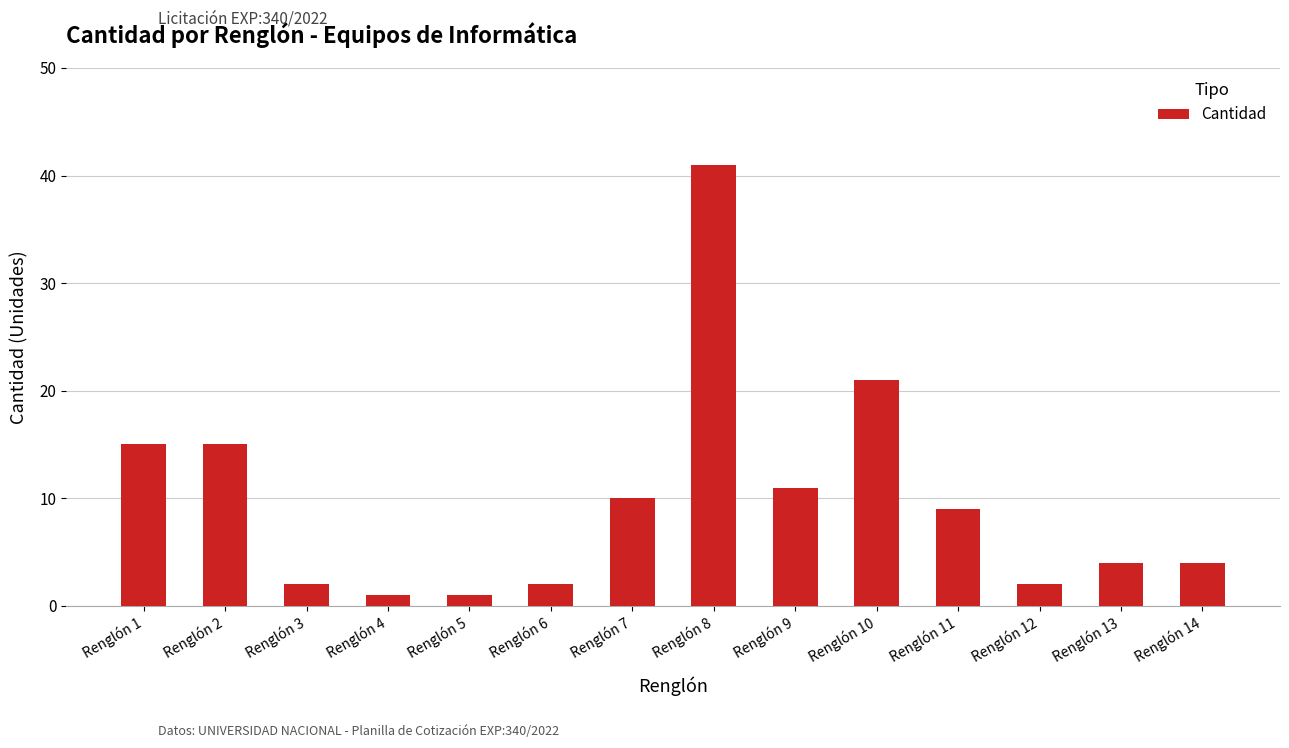

What is the greatest value displayed?

41